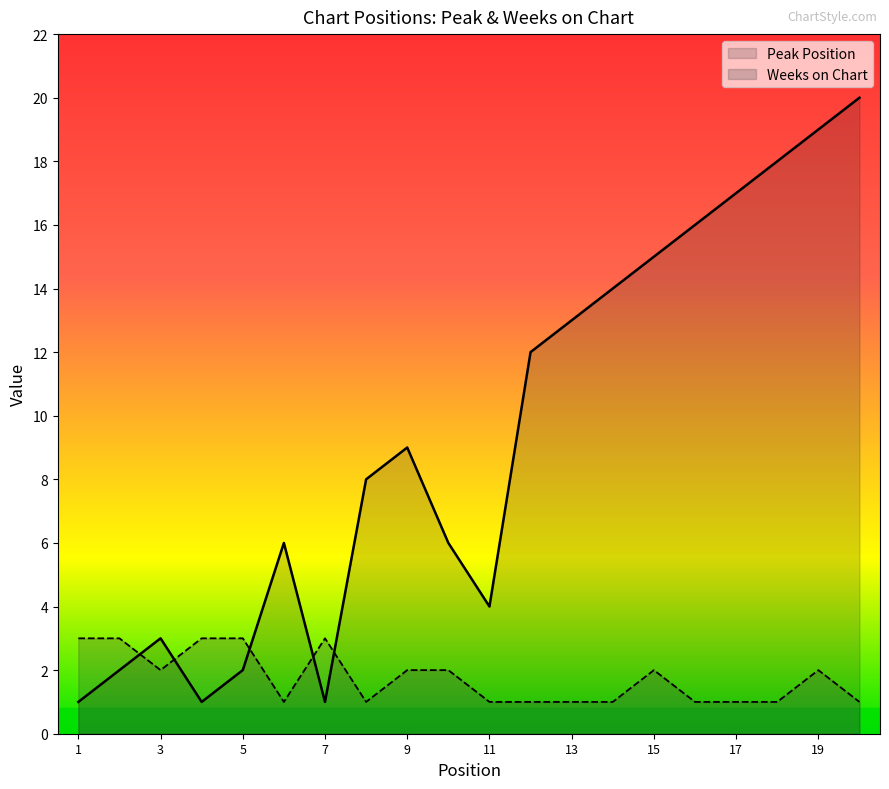

Which series has the widest spread of values?

Peak Position